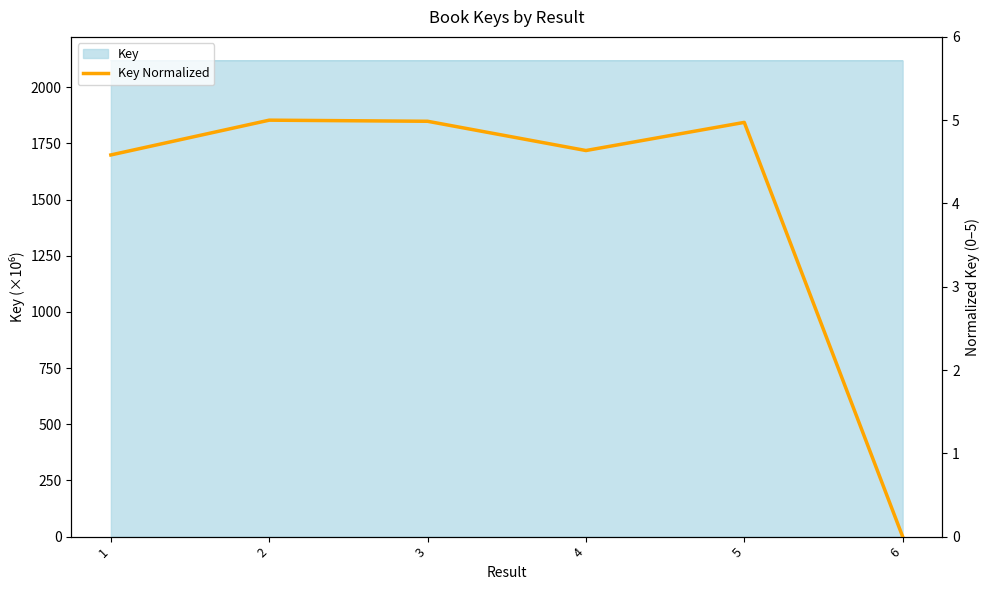

At which category does the chart reach its minimum across all series?

6